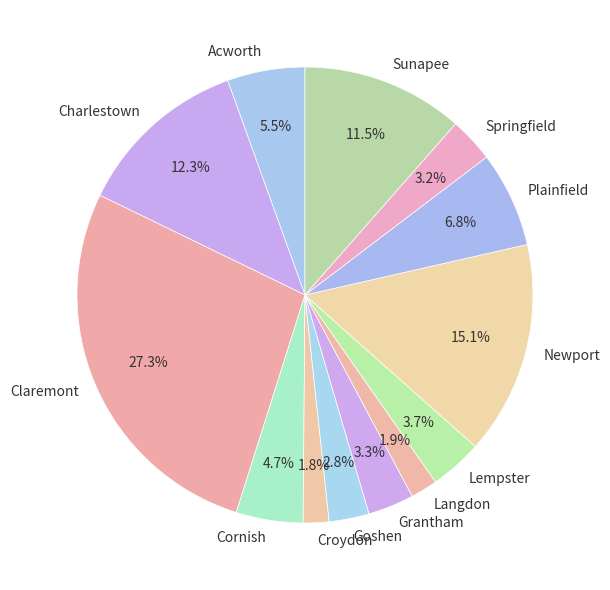

How many slices are in this pie chart?

13